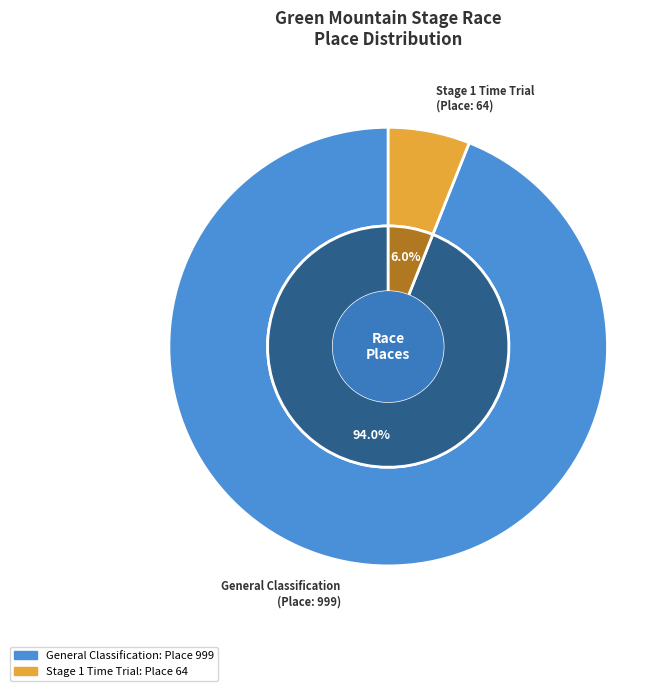

The Green Mountain Stage Race - General Classification slice represents 94% of the pie. True or false?

True